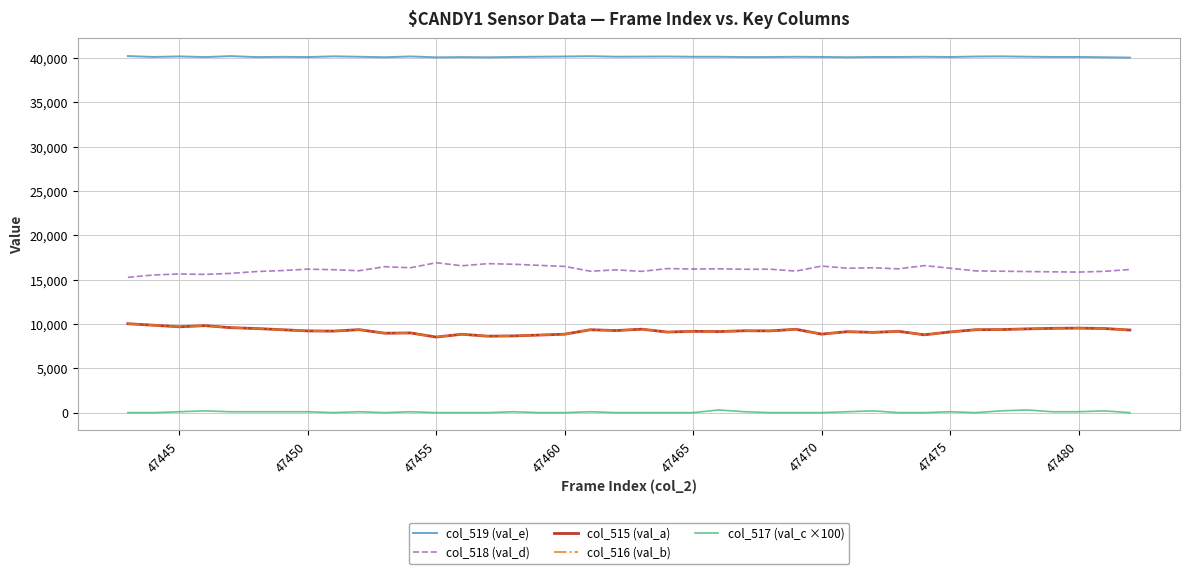

Which series has the largest total across all categories?

col_519 (val_e)